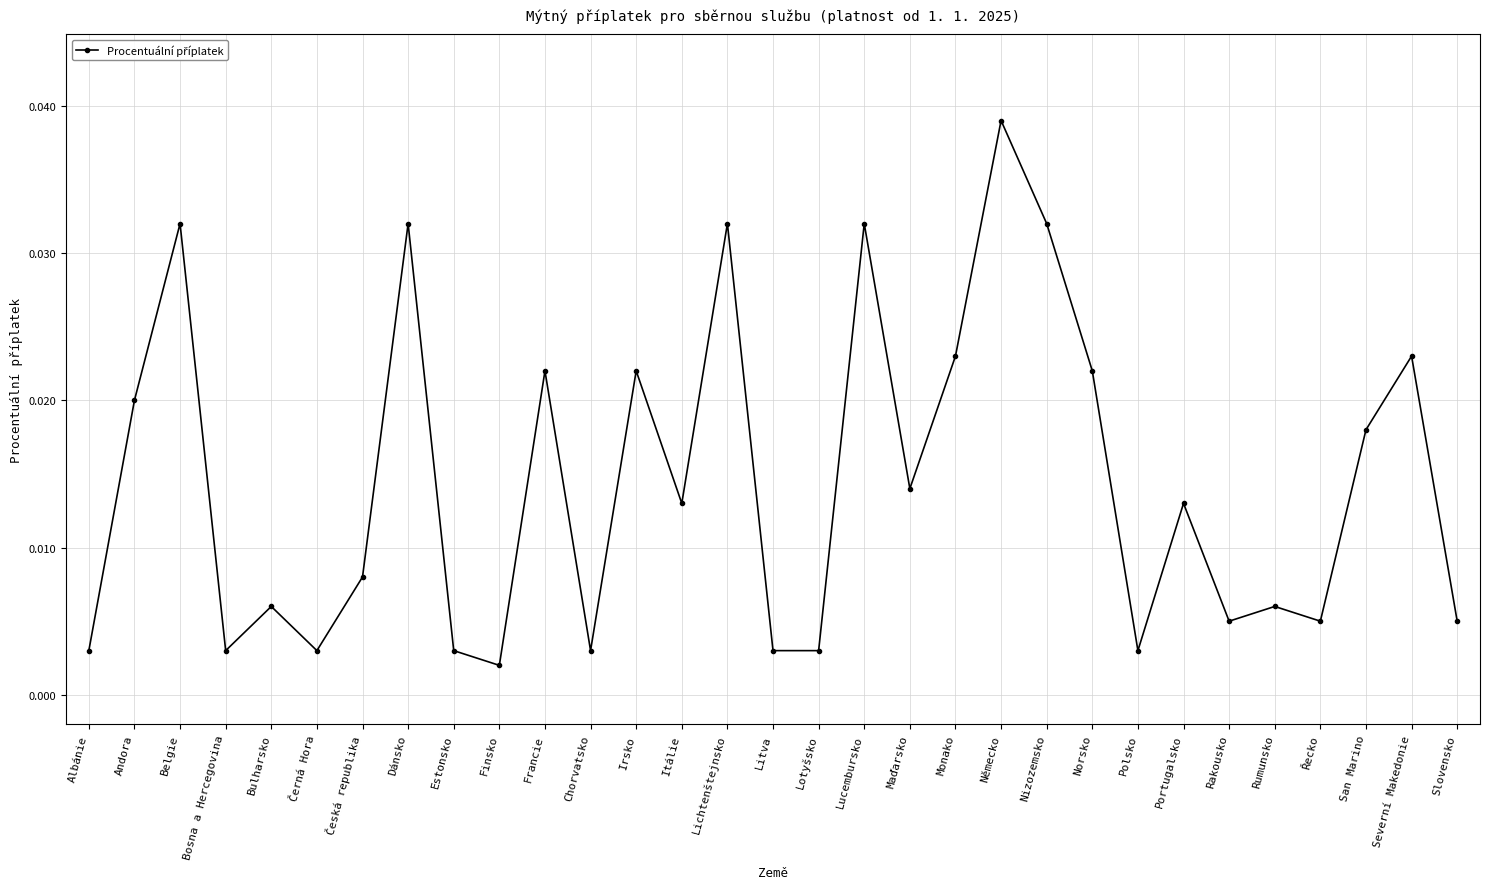

Where is the first local minimum?

Bosna a Hercegovina